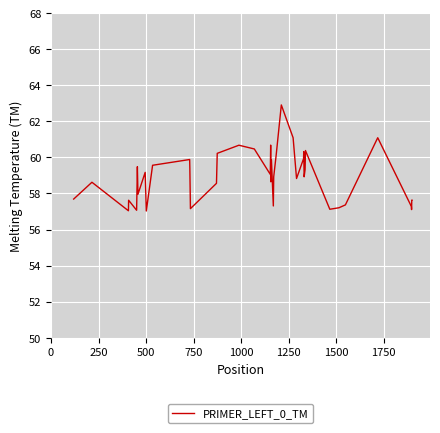

What is the minimum value shown in the chart?

57.0